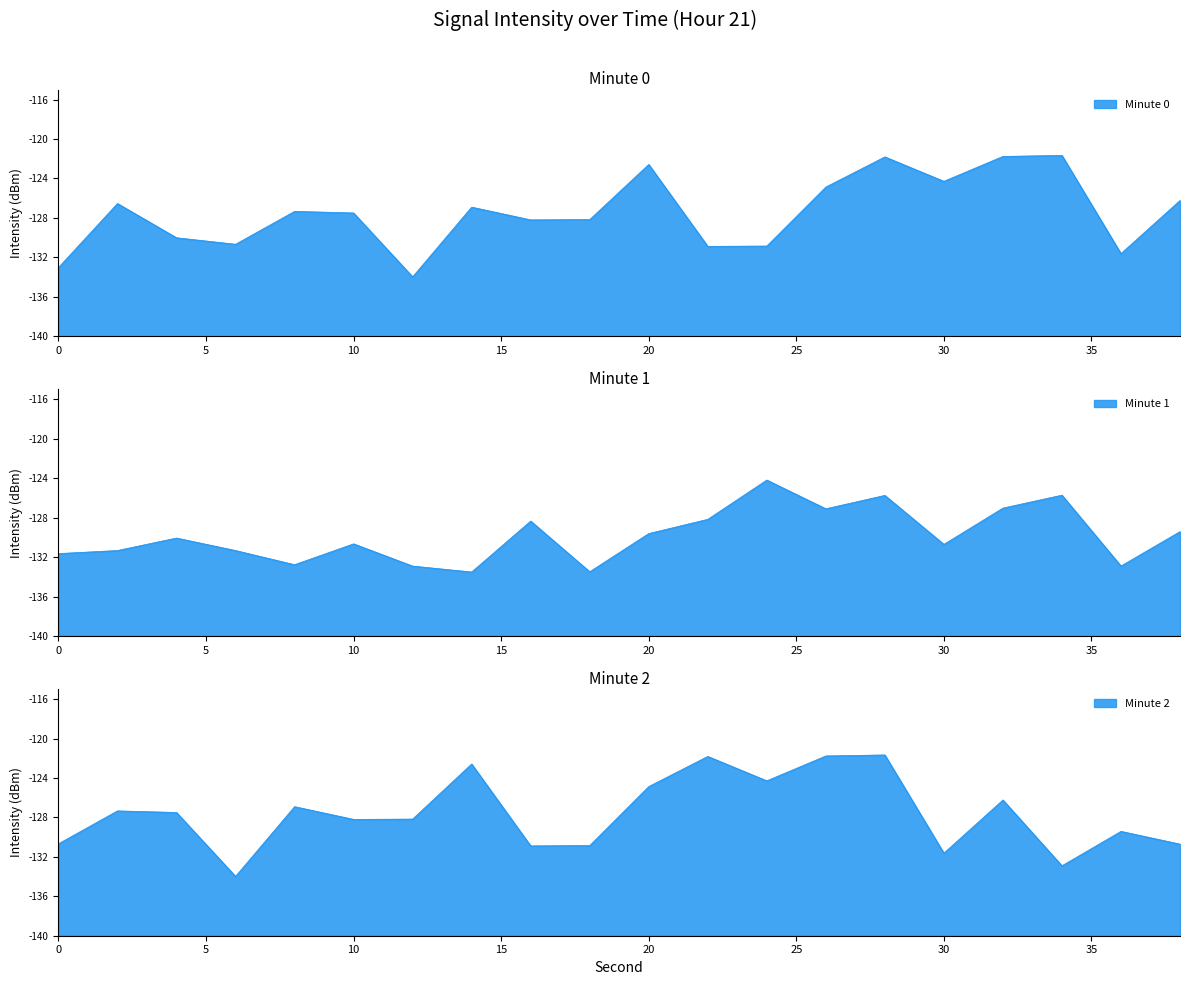

What is the difference between the highest and lowest values at 28?

4.1